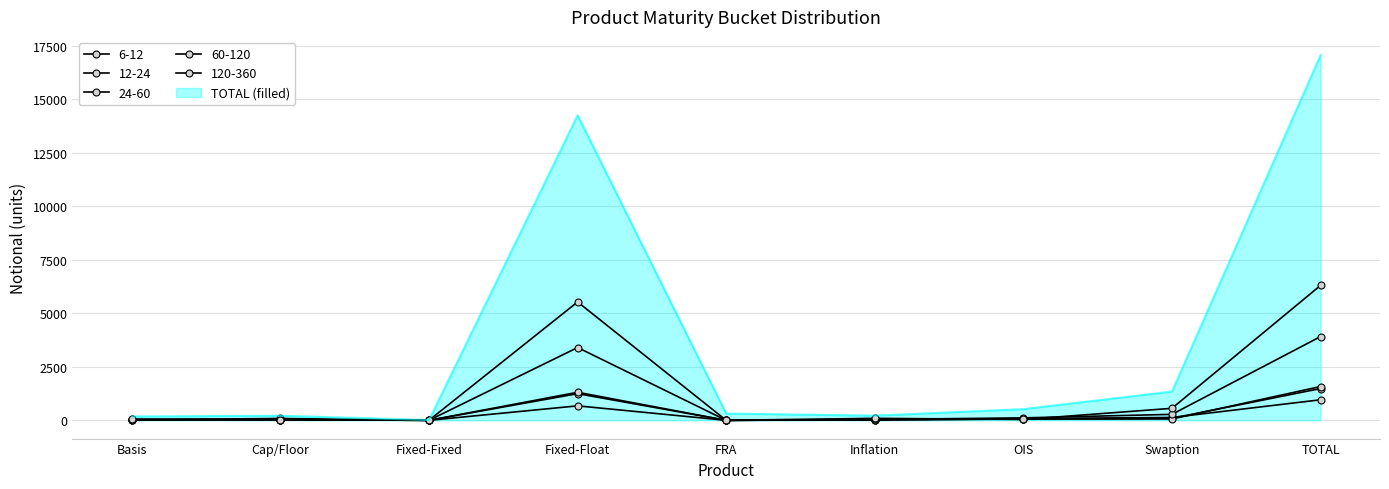

Rank the series at TOTAL from highest to lowest value.

TOTAL, 120-360, 60-120, 24-60, 12-24, 6-12